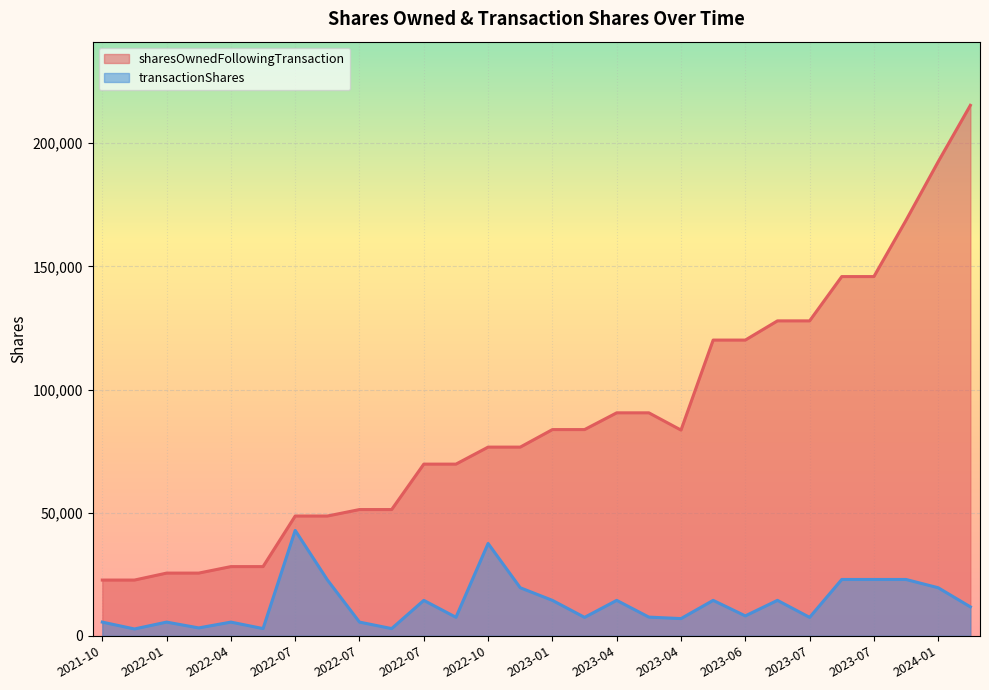

Reading right to left, list all the values displayed in this chart.

transactionShares: 11762	19519	22876	22879	22877	7493	14400	8100	14399	7000	7598	14400	7493	14400	19519	37500	7530	14399	2939	5573	22725	42804	2939	5574	3214	5573	2786	5573
sharesOwnedFollowingTransaction: 215368	192491	168720	145844	145844	127863	127863	120067	120067	83531	90531	90531	83729	83729	76615	76615	69708	69708	51266	51266	48632	48632	28103	28103	25468	25468	22639	22639